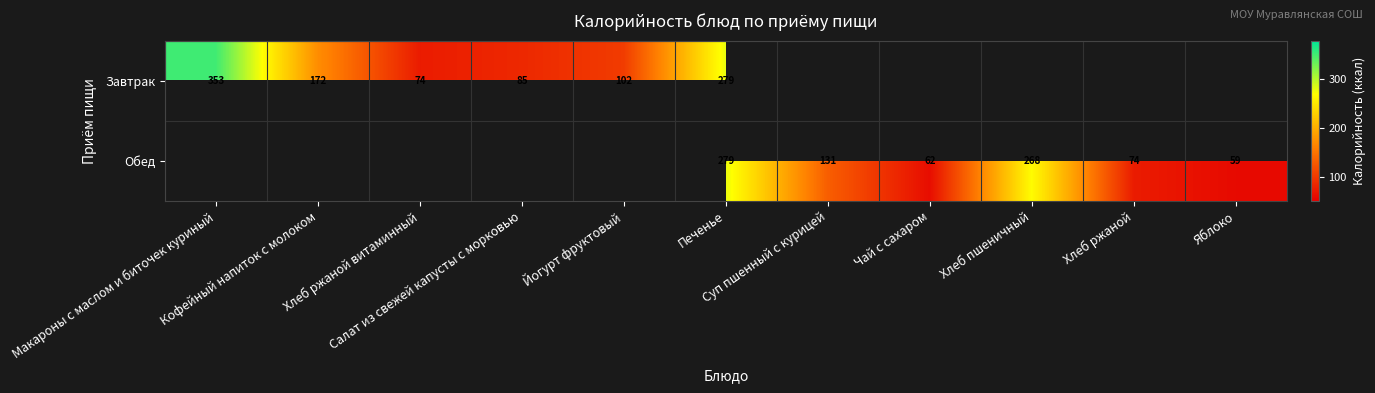

Count the number of categories in the chart.

11